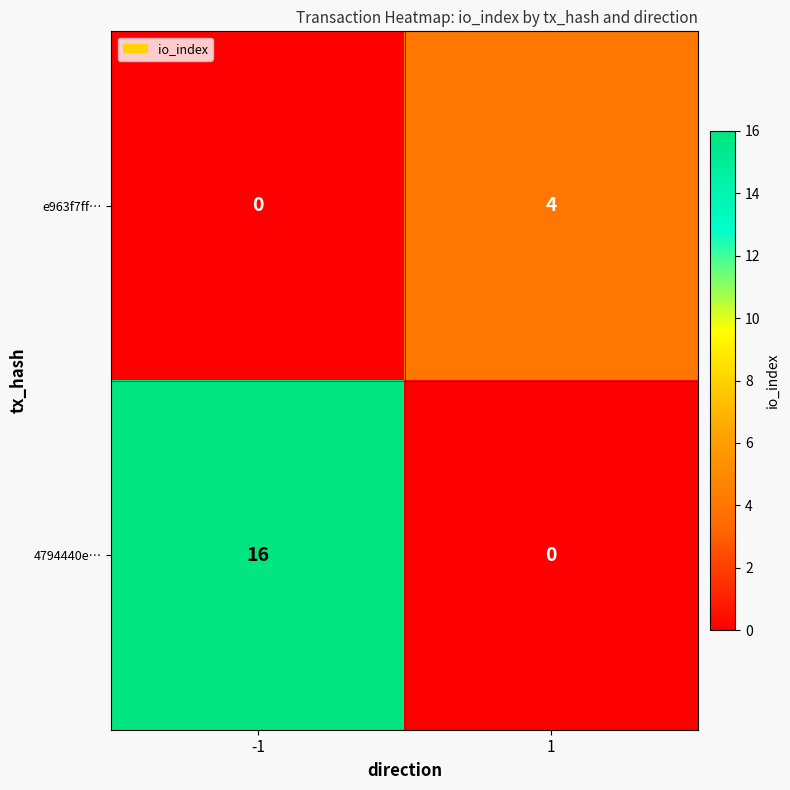

Which series has the widest spread of values?

4794440e…